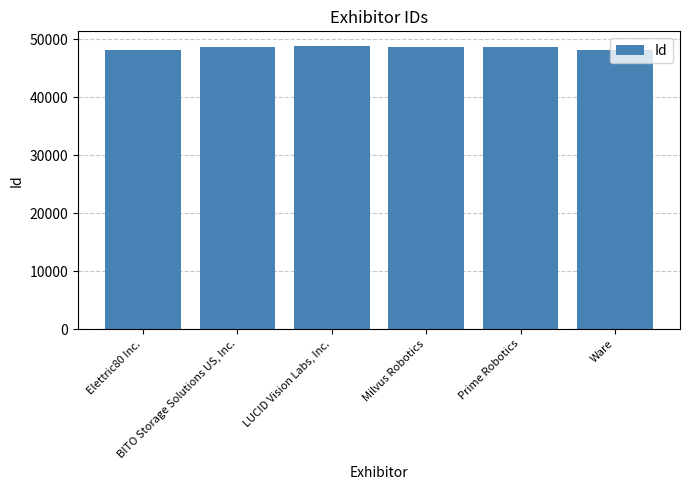

What is the change in value from Milvus Robotics to Prime Robotics?

-24